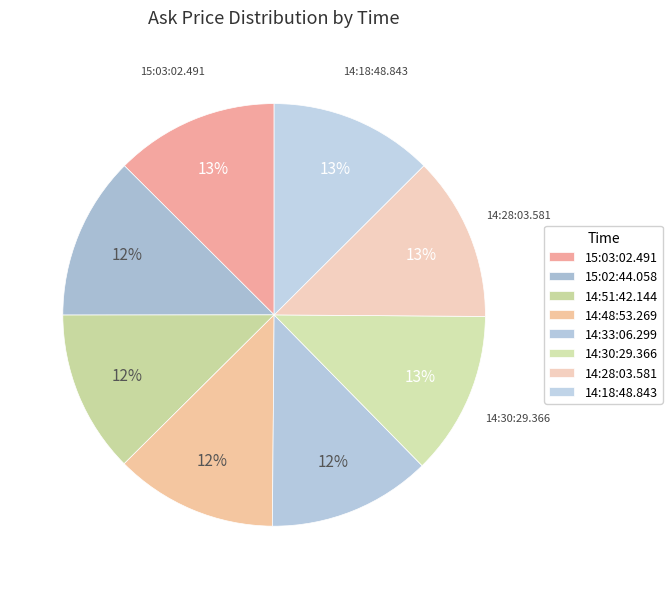

Does any single category account for the majority?

No